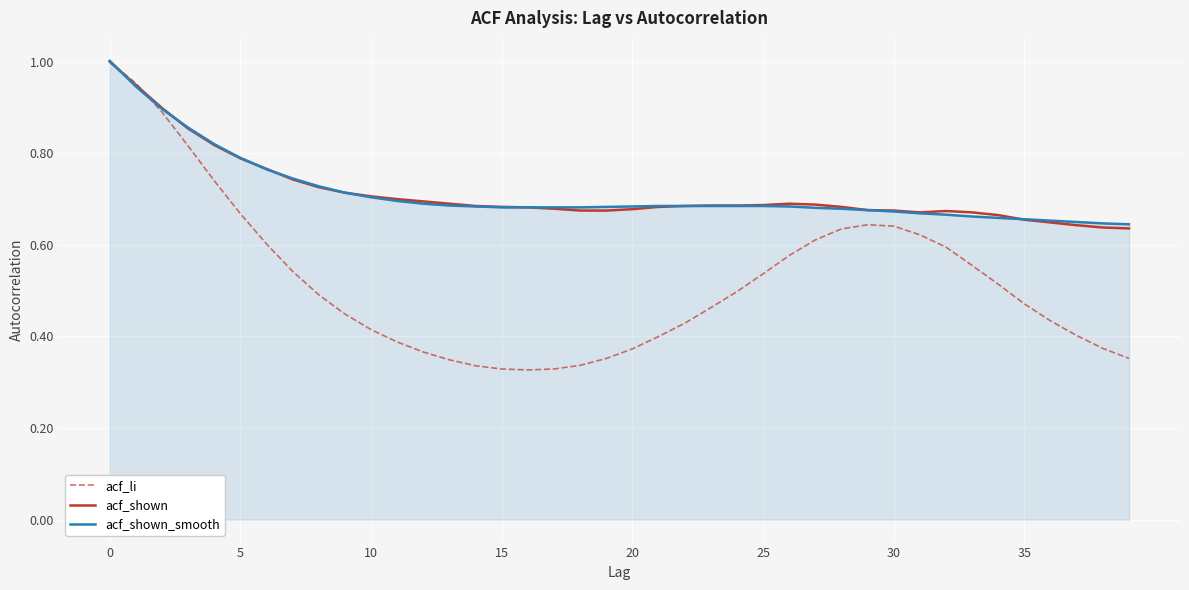

Which series has the widest spread of values?

acf_li